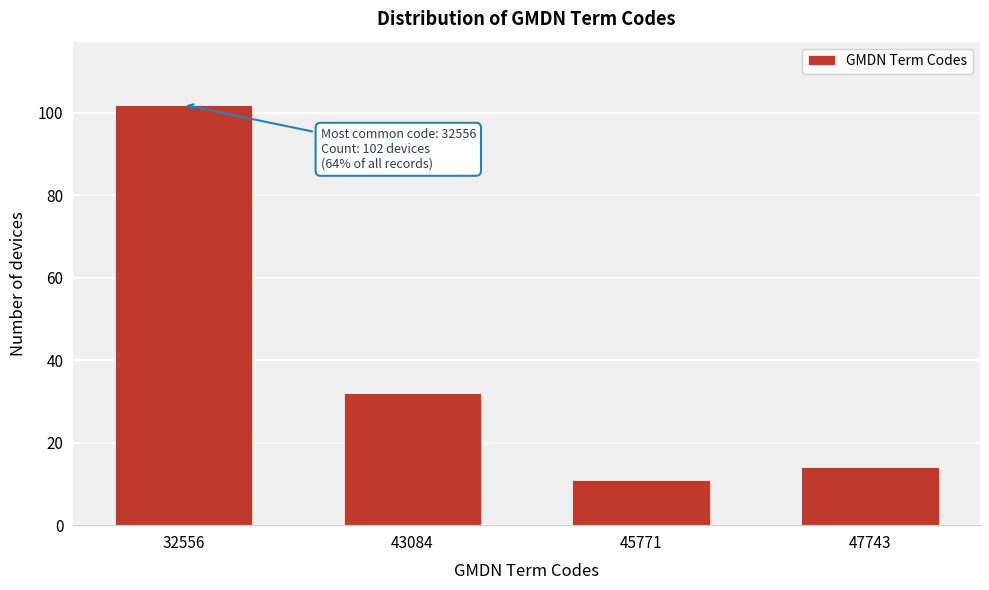

Reading right to left, transcribe all the data shown in this chart.

47743=14	45771=11	43084=32	32556=102